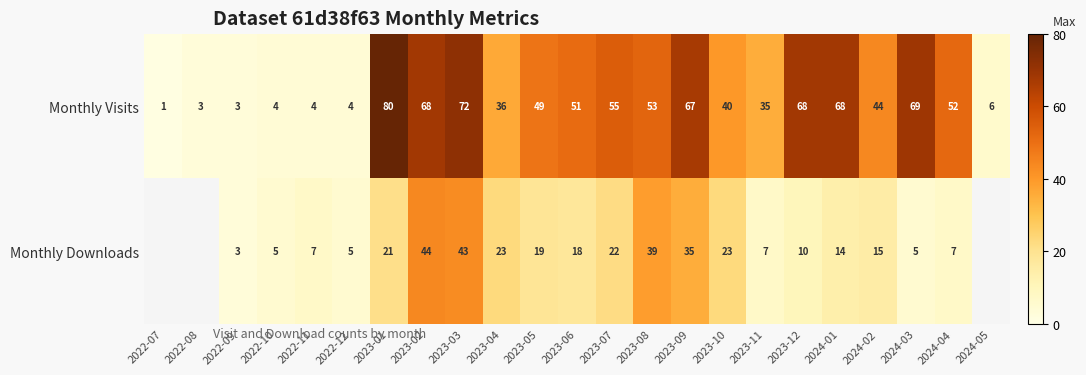

What is the total value across all series at 2024-02?

59